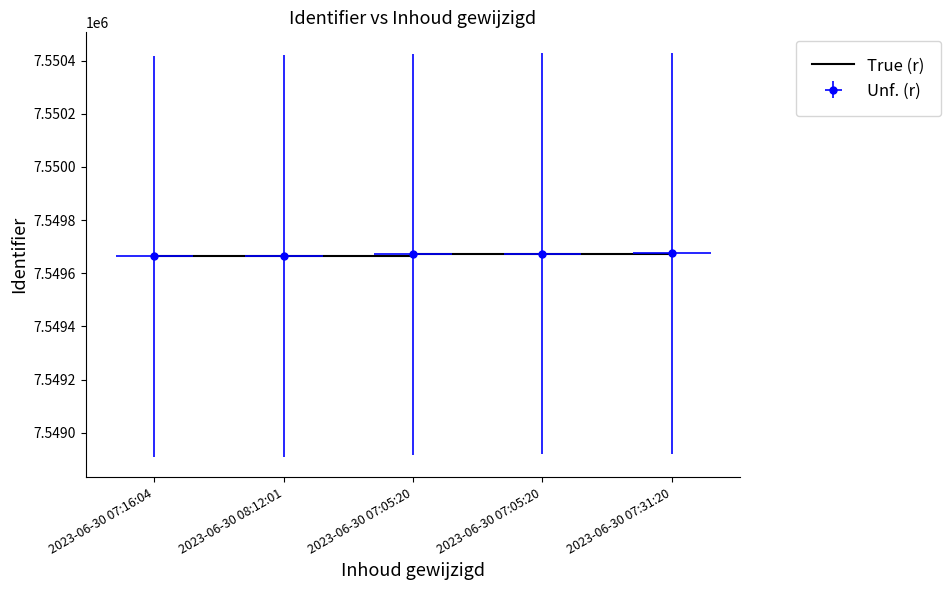

At which label is the value closest to 7549669?

2023-06-30 07:05:20